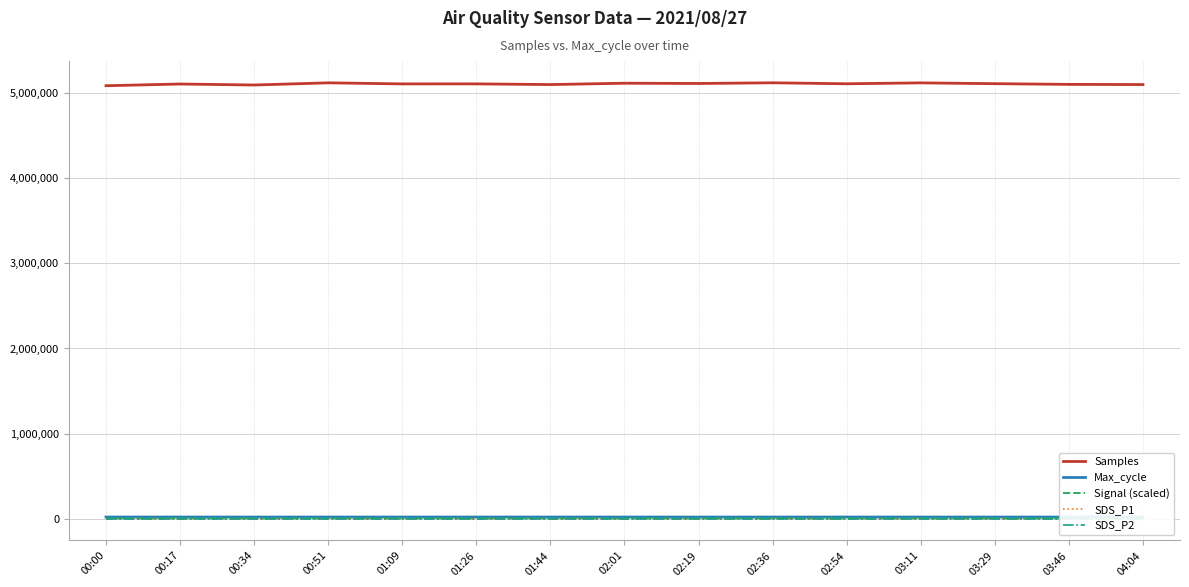

Reading left to right, list all the values displayed in this chart.

Samples: 00:00=5086189.0	00:17=5106166.0	00:34=5094564.0	00:51=5119948.0	01:09=5107545.0	01:26=5107867.0	01:44=5099652.0	02:01=5115562.0	02:19=5112476.0	02:36=5120509.0	02:54=5108980.0	03:11=5119552.0	03:29=5110204.0	03:46=5101840.0	04:04=5099757.0
Max_cycle: 00:00=20451.0	00:17=20471.0	00:34=20477.0	00:51=20533.0	01:09=20524.0	01:26=20456.0	01:44=20492.0	02:01=20454.0	02:19=20452.0	02:36=20462.0	02:54=20533.0	03:11=20457.0	03:29=20442.0	03:46=20420.0	04:04=20438.0
Signal (scaled): 00:00=4200.0	00:17=4250.0	00:34=4250.0	00:51=4200.0	01:09=4200.0	01:26=4150.0	01:44=4100.0	02:01=4200.0	02:19=4200.0	02:36=4300.0	02:54=4150.0	03:11=4200.0	03:29=4150.0	03:46=4100.0	04:04=4150.0
SDS_P1: 00:00=1999.9	00:17=1999.9	00:34=1999.9	00:51=1999.9	01:09=1999.9	01:26=1999.9	01:44=1999.9	02:01=1999.9	02:19=1999.9	02:36=1999.9	02:54=1999.9	03:11=1999.9	03:29=1999.9	03:46=1999.9	04:04=1999.9
SDS_P2: 00:00=999.9	00:17=999.9	00:34=999.9	00:51=999.9	01:09=999.9	01:26=999.9	01:44=999.9	02:01=999.9	02:19=999.9	02:36=999.9	02:54=999.9	03:11=999.9	03:29=999.9	03:46=999.9	04:04=999.9